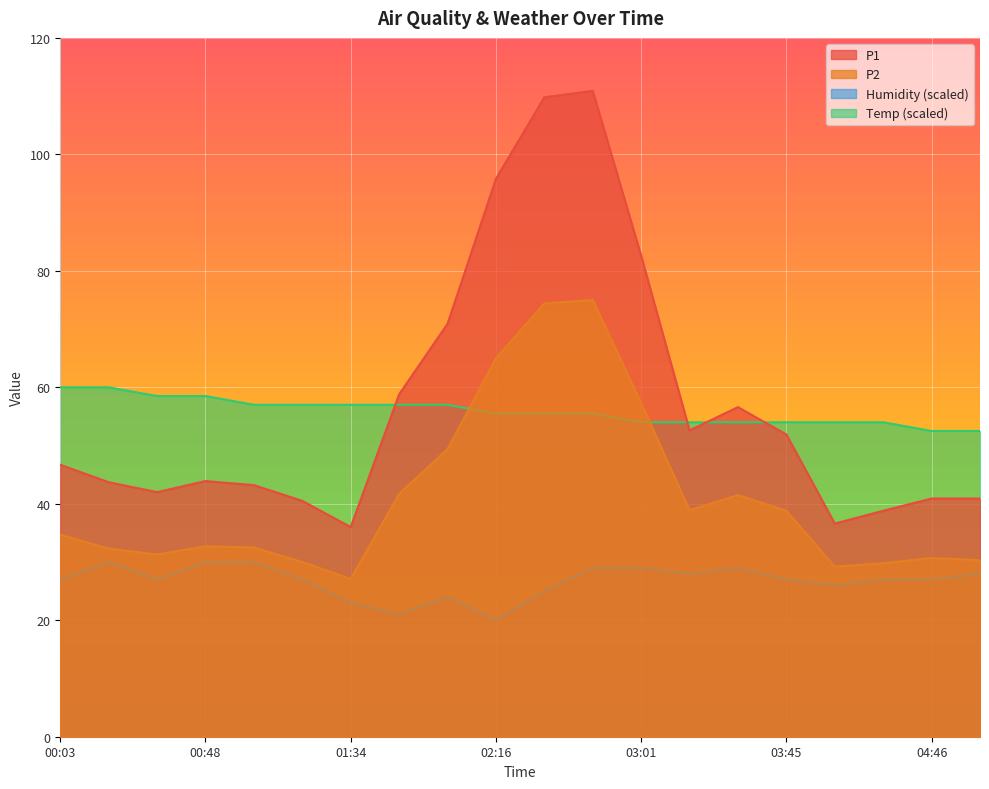

Where is the first local minimum for P1?

00:33